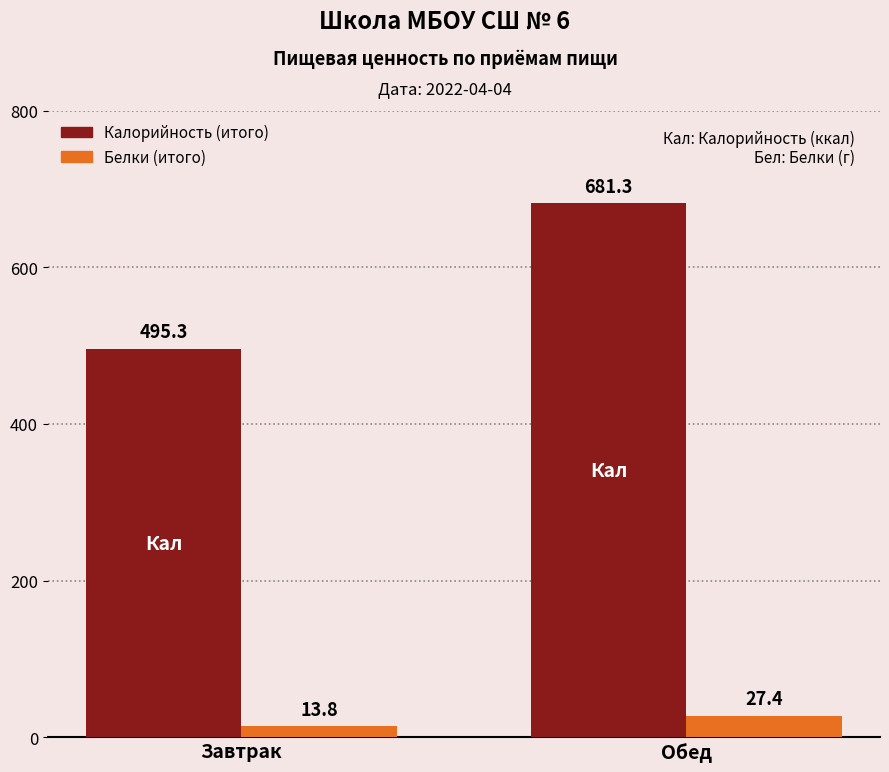

What is the total value across all series at Завтрак?

509.1